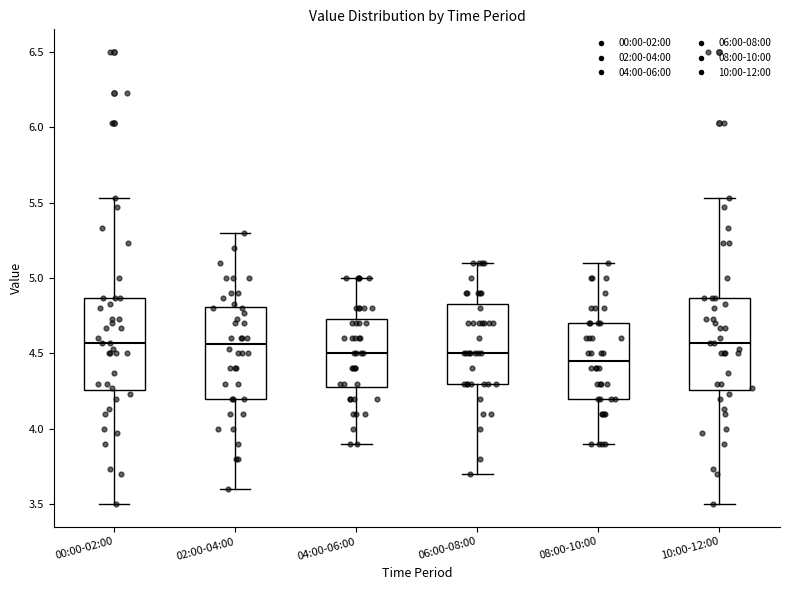

Reading left to right, read every box against the y-axis: the position of its median line, the range the box covers, and the ends of its whiskers. The values are not printed on the chart, so give them approximately, as read against the axis.

00:00-02:00: median 4.55, box 4.25 to 4.85, whiskers 3.50 to 5.55
02:00-04:00: median 4.55, box 4.20 to 4.80, whiskers 3.60 to 5.30
04:00-06:00: median 4.50, box 4.30 to 4.75, whiskers 3.90 to 5.00
06:00-08:00: median 4.50, box 4.30 to 4.85, whiskers 3.70 to 5.10
08:00-10:00: median 4.45, box 4.20 to 4.70, whiskers 3.90 to 5.10
10:00-12:00: median 4.55, box 4.25 to 4.85, whiskers 3.50 to 5.55